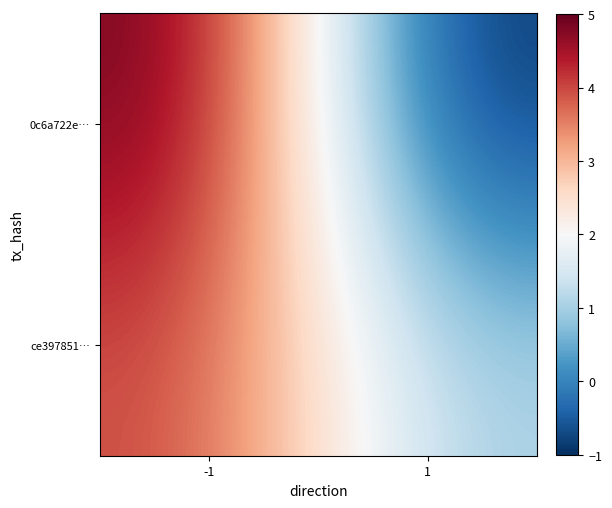

What is the spread (max minus min) of values at 1?

2